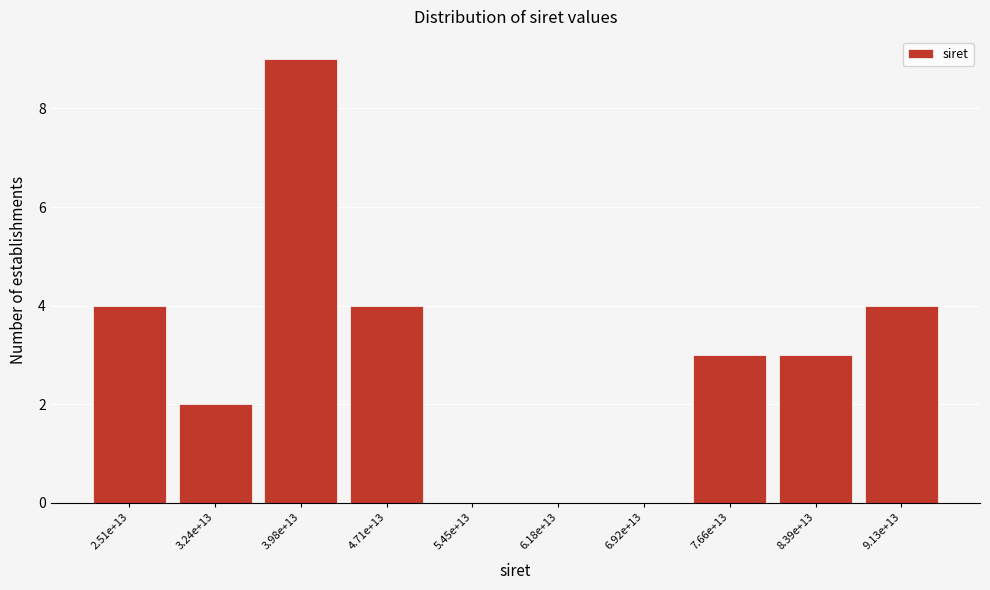

Reading right to left, list all the values displayed in this chart.

9.13e+13=4	8.39e+13=3	7.66e+13=3	6.92e+13=0	6.18e+13=0	5.45e+13=0	4.71e+13=4	3.98e+13=9	3.24e+13=2	2.51e+13=4